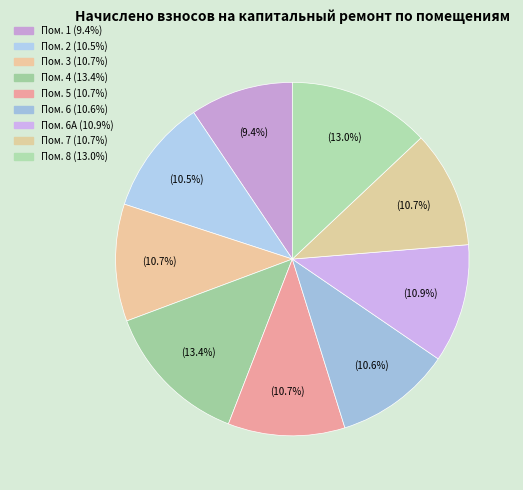

How many segments does this pie chart have?

9